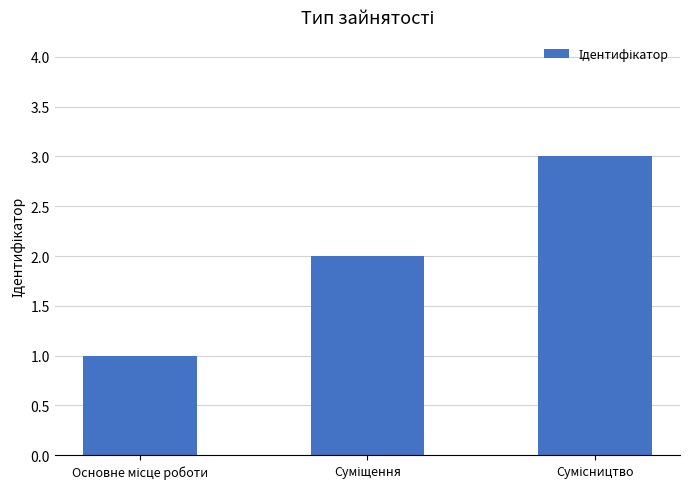

What is the maximum value shown in the chart?

3